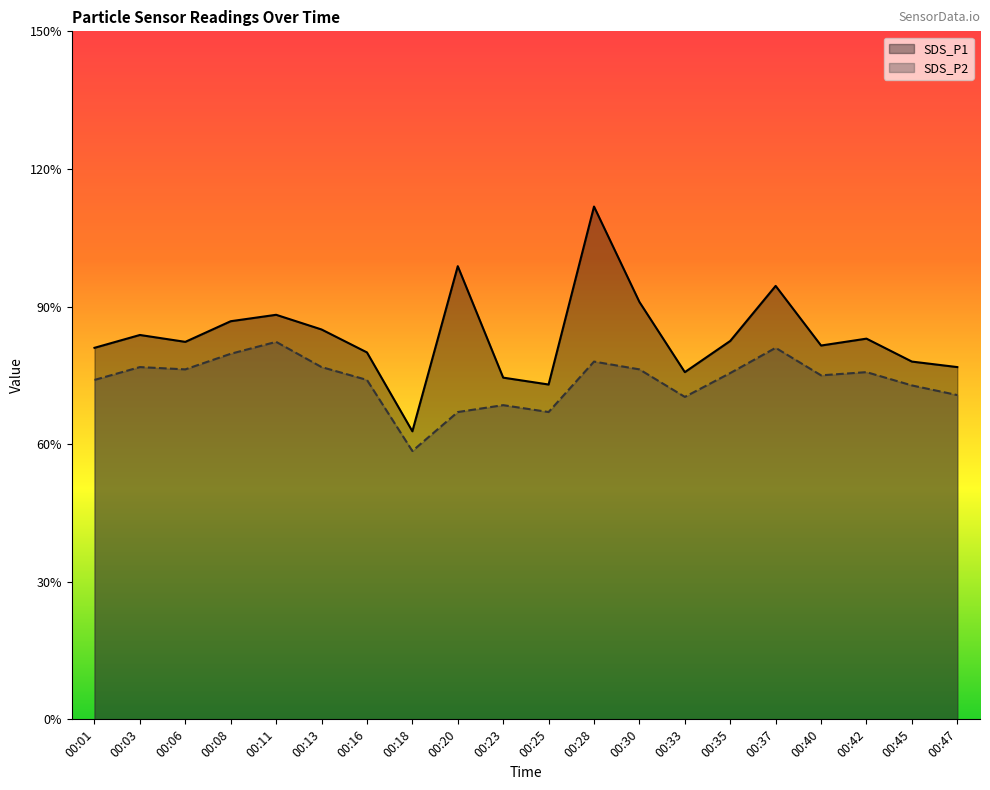

True or false: SDS_P2 has a value of 7.1 at 00:47.

True